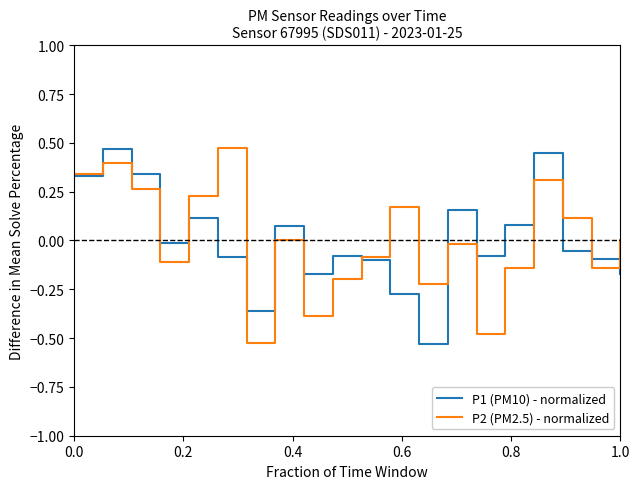

Is the value of P1 (PM10) - normalized at 0.0 greater than the value of P2 (PM2.5) - normalized at 1.0?

Yes